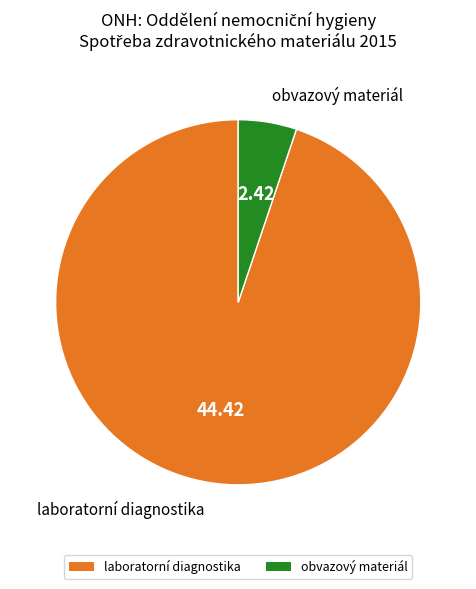

What is the largest slice in the pie chart?

laboratorní diagnostika